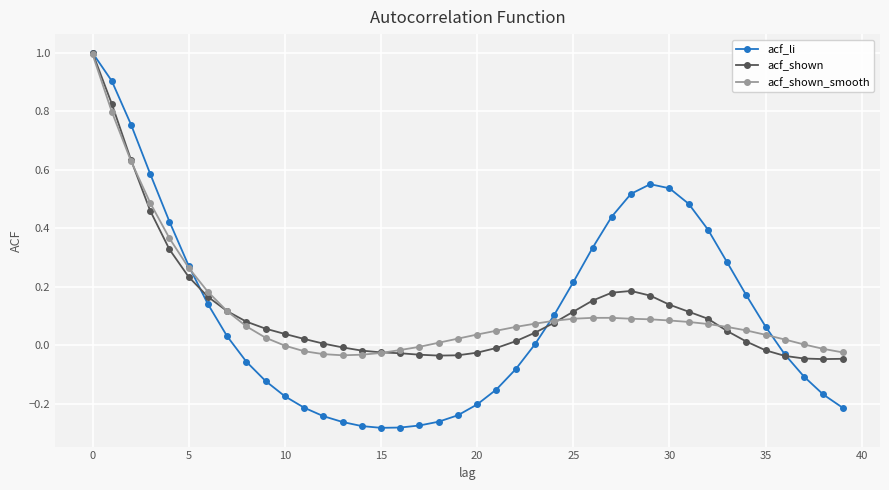

How many series are shown in this chart?

3